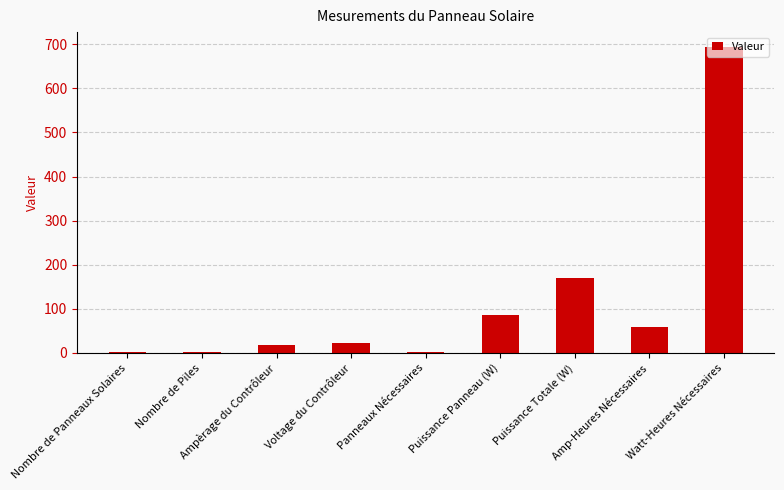

Which label corresponds to the largest value in the chart?

Watt-Heures Nécessaires